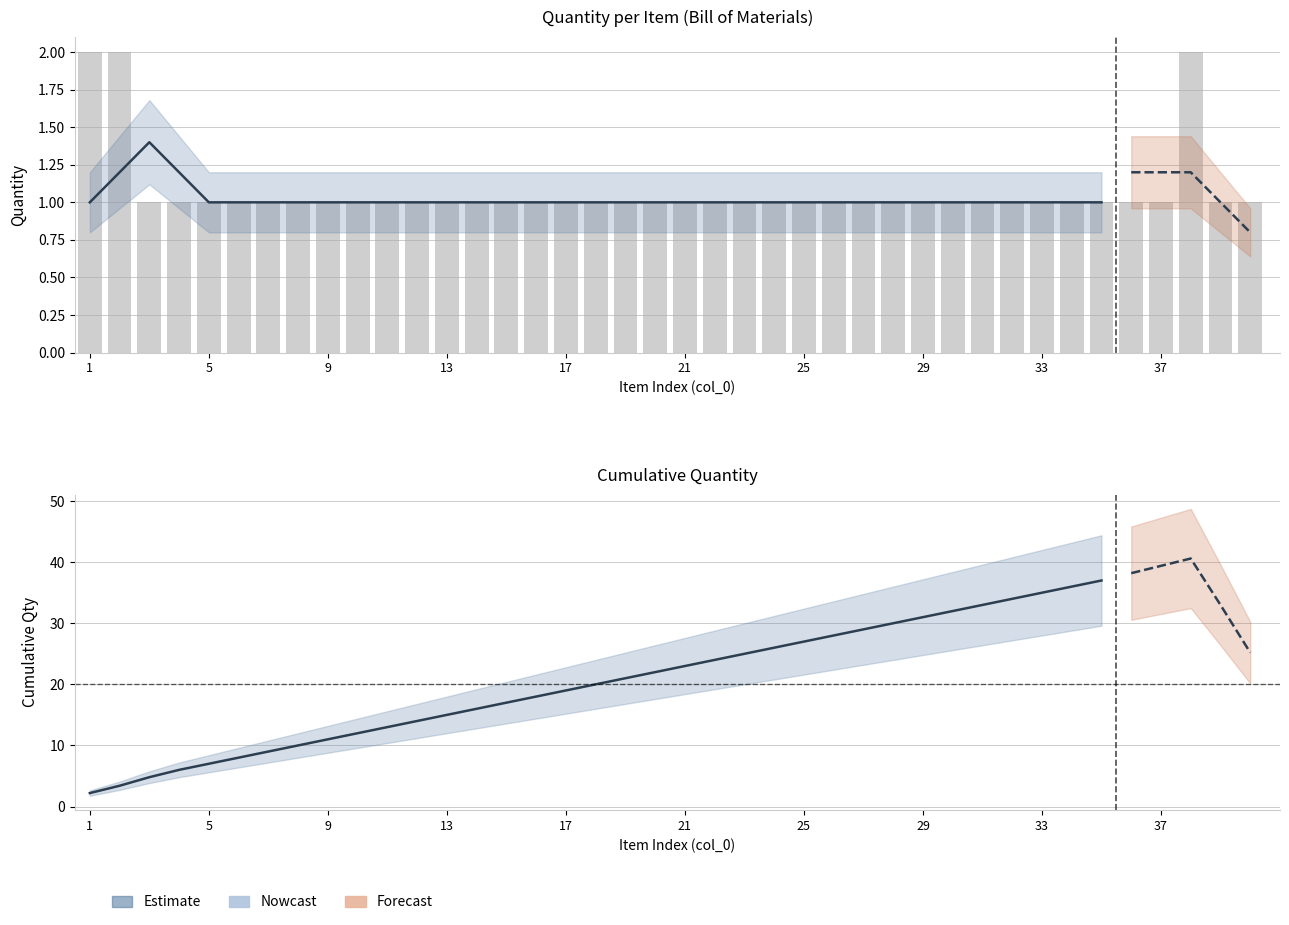

Which category has the lowest value in the Quantity series?

3